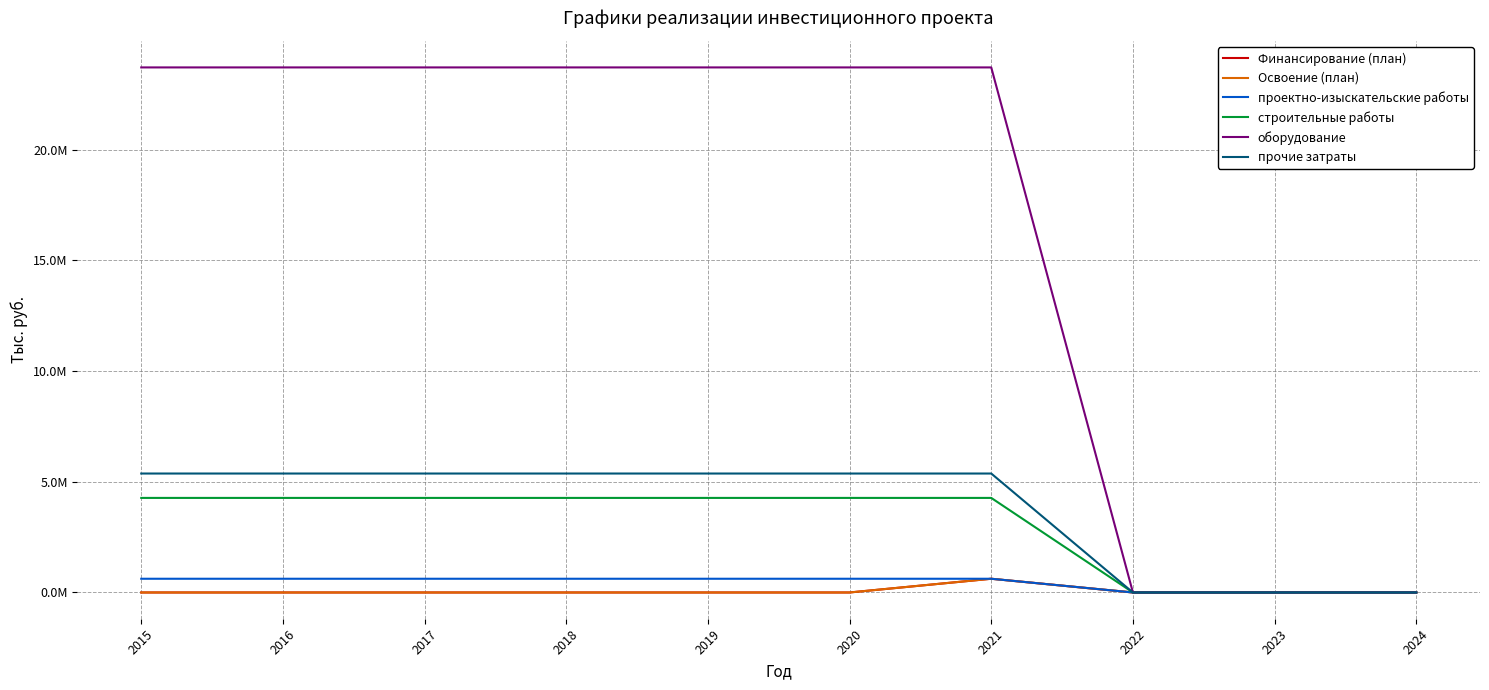

What is the difference between the maximum and minimum values in the Финансирование (план) series?

619777